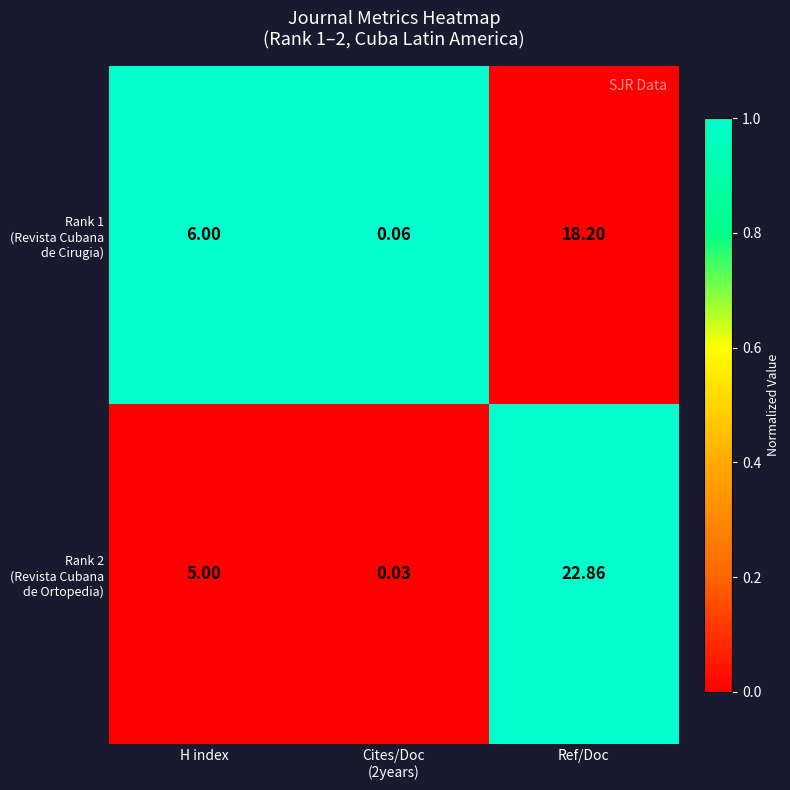

At which category is the sum across all series the highest?

Ref/Doc